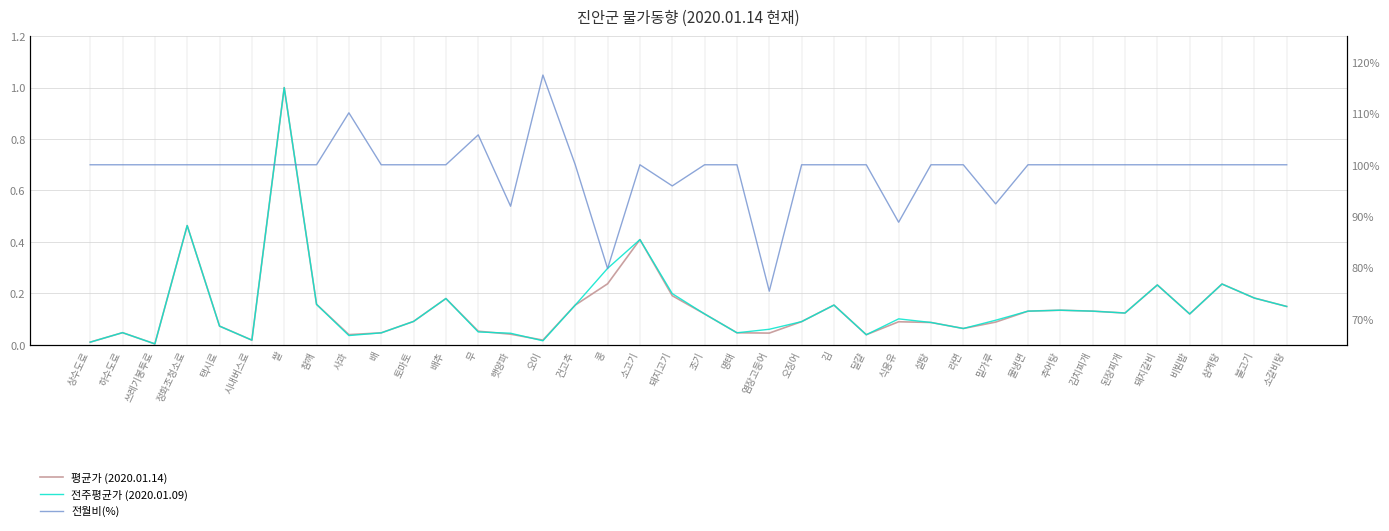

True or false: 평균가 (2020.01.14) and 전주평균가 (2020.01.09) intersect in this chart.

True